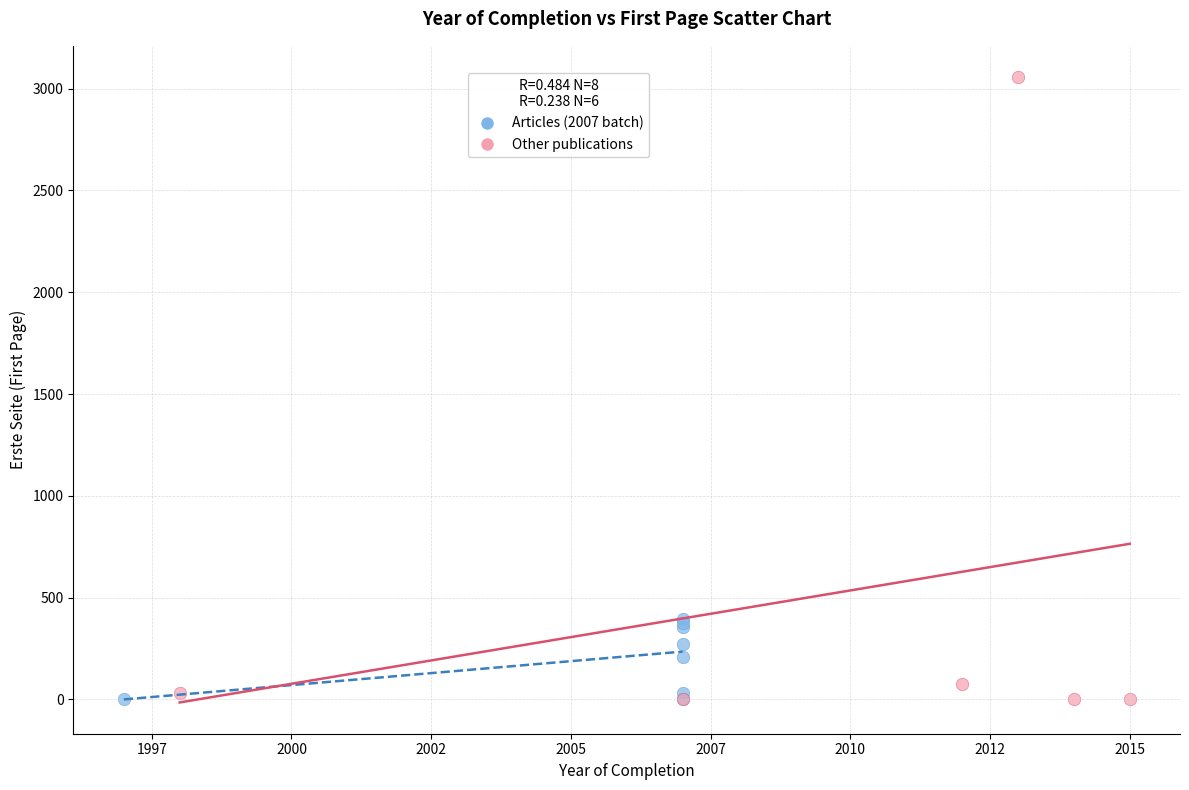

Which series reaches the maximum Y coordinate?

Other publications